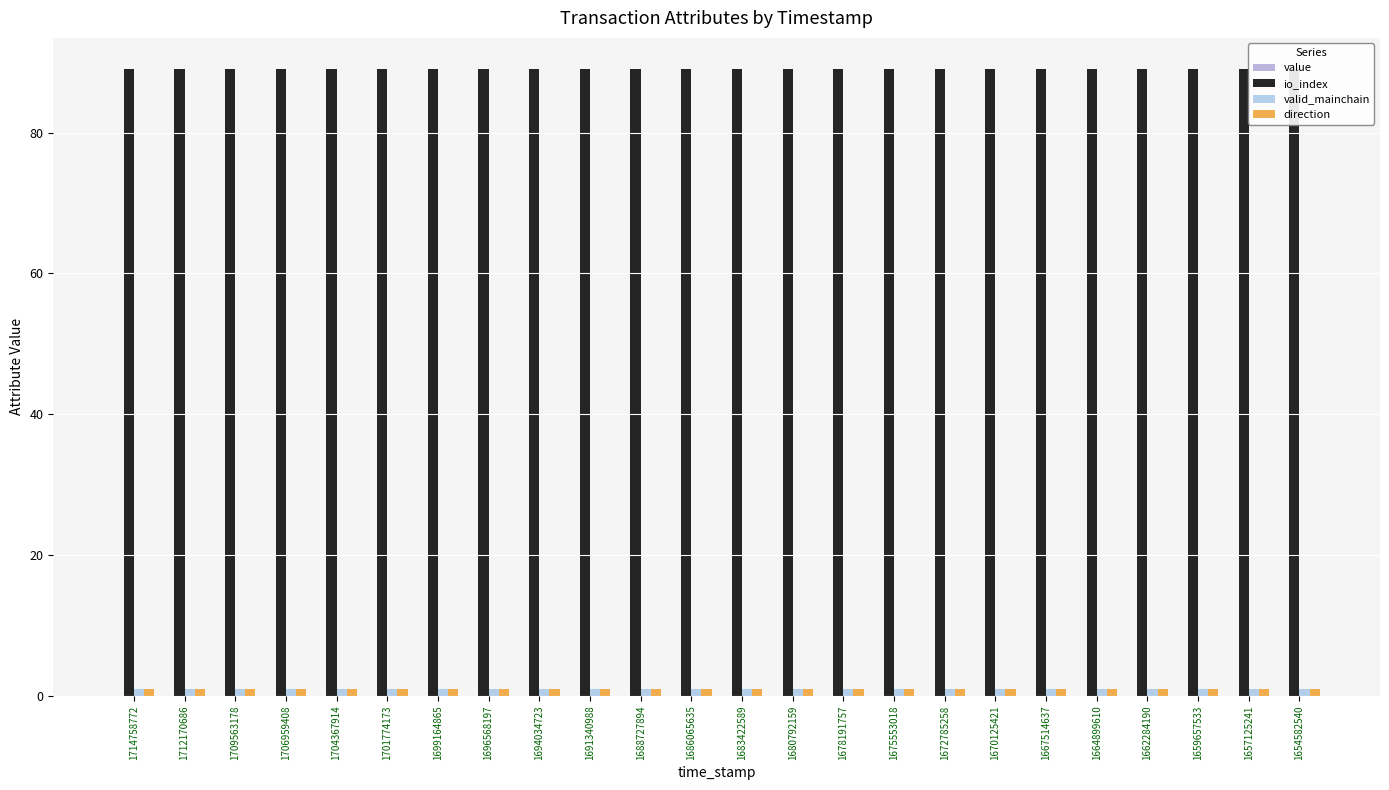

Reading right to left, list all the values displayed in this chart.

value: 1654582540=0.0	1657125241=0.0	1659657533=0.0	1662284190=0.0	1664899610=0.0	1667514637=0.0	1670125421=0.0	1672785258=0.0	1675553018=0.0	1678191757=0.0	1680792159=0.0	1683422589=0.0	1686065635=0.0	1688727894=0.0	1691340988=0.0	1694034723=0.0	1696568197=0.0	1699164865=0.0	1701774173=0.0	1704367914=0.0	1706959408=0.0	1709563178=0.0	1712170686=0.0	1714758772=0.0
io_index: 1654582540=89.0	1657125241=89.0	1659657533=89.0	1662284190=89.0	1664899610=89.0	1667514637=89.0	1670125421=89.0	1672785258=89.0	1675553018=89.0	1678191757=89.0	1680792159=89.0	1683422589=89.0	1686065635=89.0	1688727894=89.0	1691340988=89.0	1694034723=89.0	1696568197=89.0	1699164865=89.0	1701774173=89.0	1704367914=89.0	1706959408=89.0	1709563178=89.0	1712170686=89.0	1714758772=89.0
valid_mainchain: 1654582540=1.0	1657125241=1.0	1659657533=1.0	1662284190=1.0	1664899610=1.0	1667514637=1.0	1670125421=1.0	1672785258=1.0	1675553018=1.0	1678191757=1.0	1680792159=1.0	1683422589=1.0	1686065635=1.0	1688727894=1.0	1691340988=1.0	1694034723=1.0	1696568197=1.0	1699164865=1.0	1701774173=1.0	1704367914=1.0	1706959408=1.0	1709563178=1.0	1712170686=1.0	1714758772=1.0
direction: 1654582540=1.0	1657125241=1.0	1659657533=1.0	1662284190=1.0	1664899610=1.0	1667514637=1.0	1670125421=1.0	1672785258=1.0	1675553018=1.0	1678191757=1.0	1680792159=1.0	1683422589=1.0	1686065635=1.0	1688727894=1.0	1691340988=1.0	1694034723=1.0	1696568197=1.0	1699164865=1.0	1701774173=1.0	1704367914=1.0	1706959408=1.0	1709563178=1.0	1712170686=1.0	1714758772=1.0